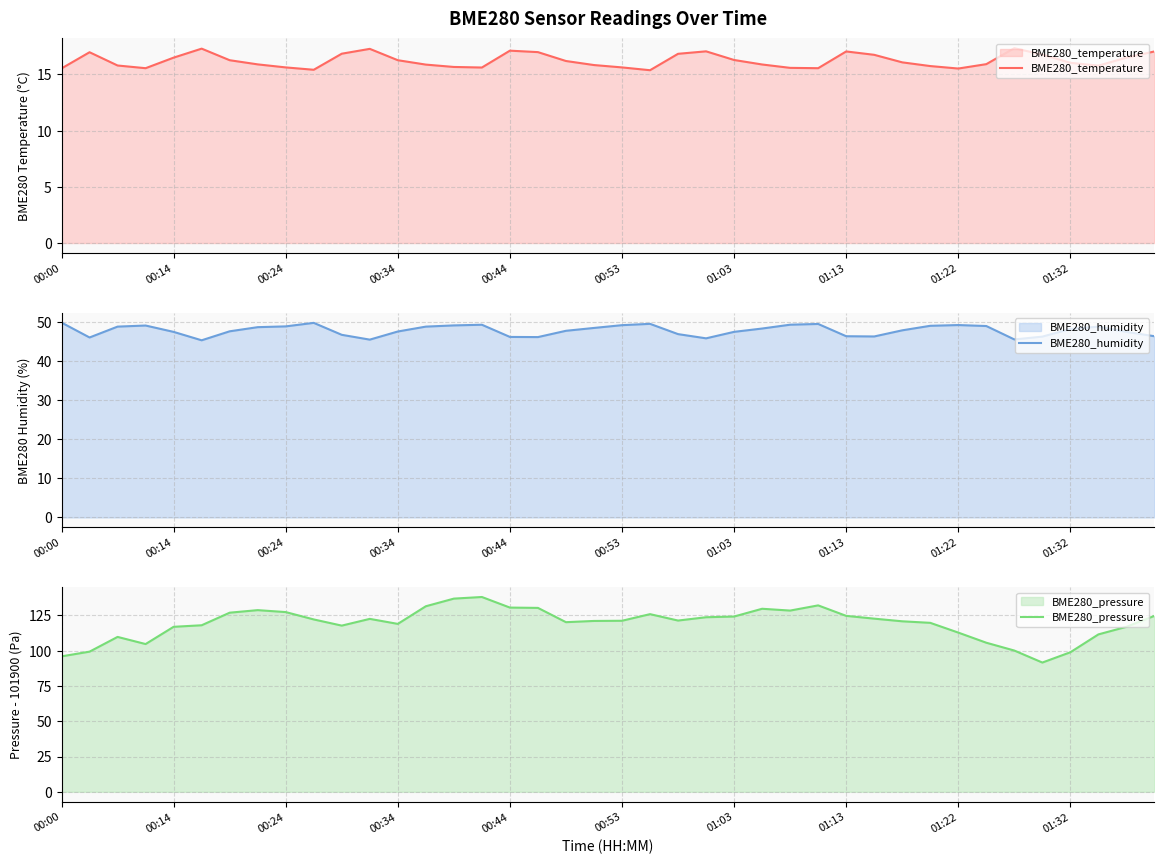

Is the value of BME280_pressure at 13 greater than the value of BME280_temperature at 34?

Yes